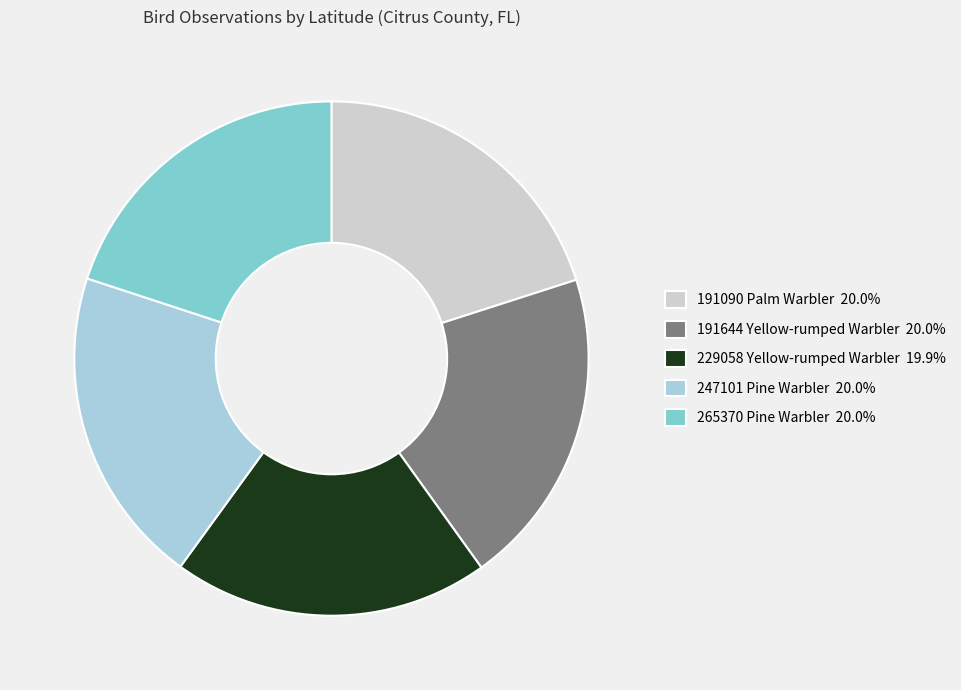

Count the number of slices in the pie.

5